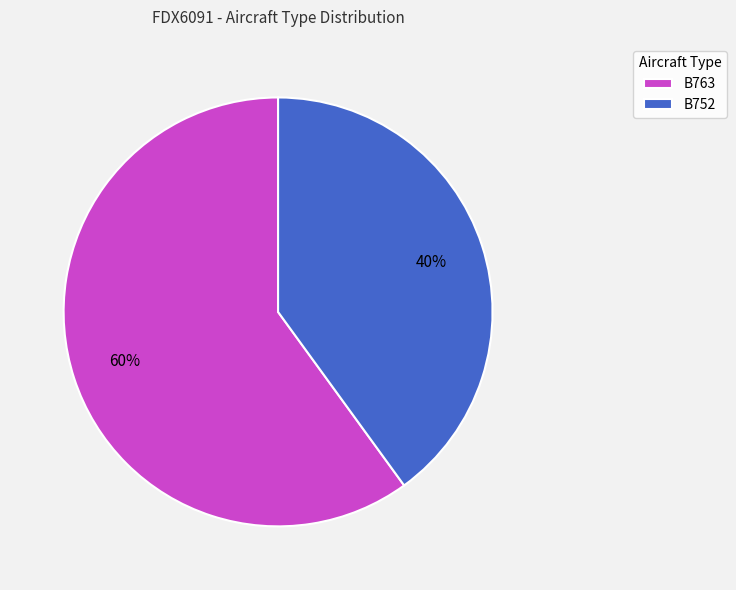

Between B763 and B752, which is larger?

B763